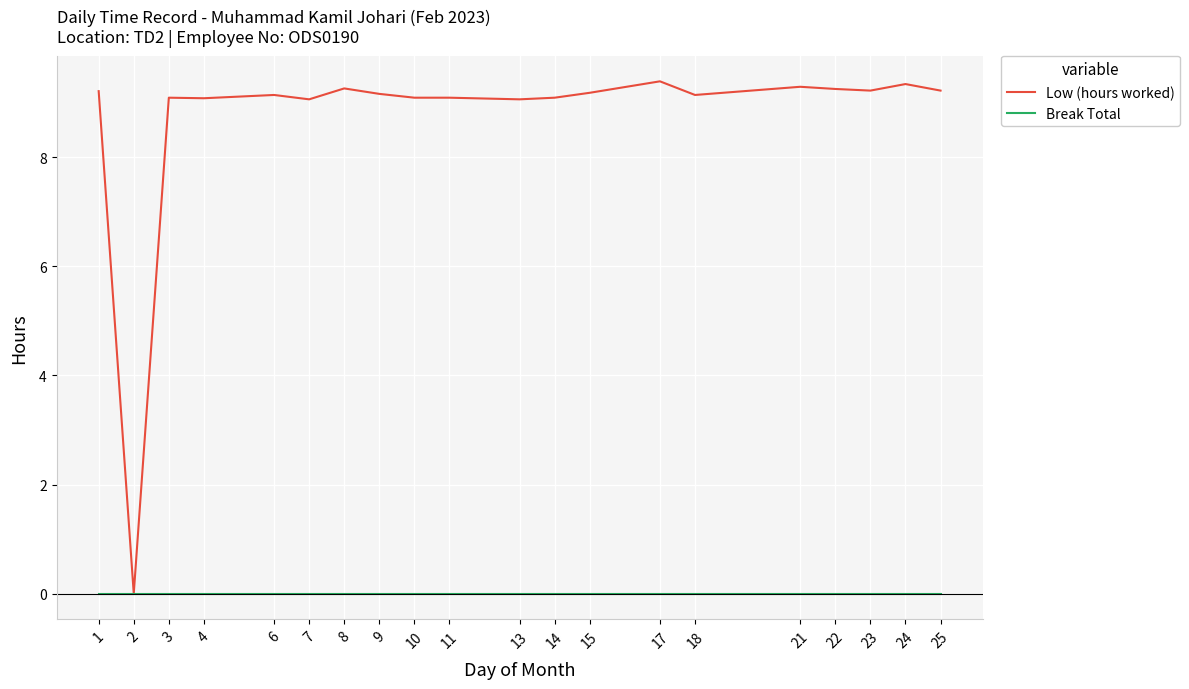

True or false: Low (hours worked) has a value of 12.2 at 23.

False